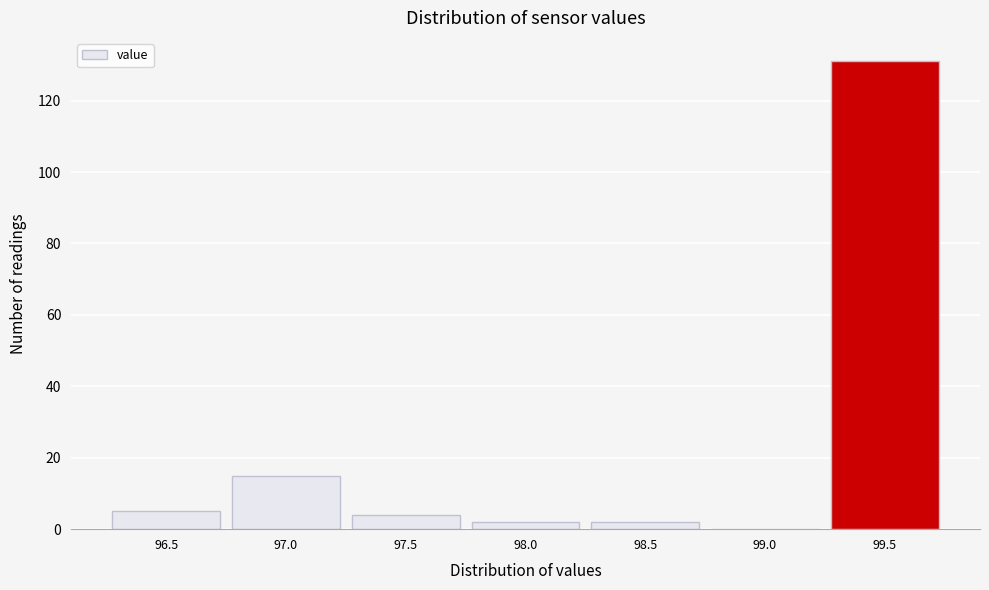

Reading right to left, extract all data points from this chart.

99.5=131	99.0=0	98.5=2	98.0=2	97.5=4	97.0=15	96.5=5